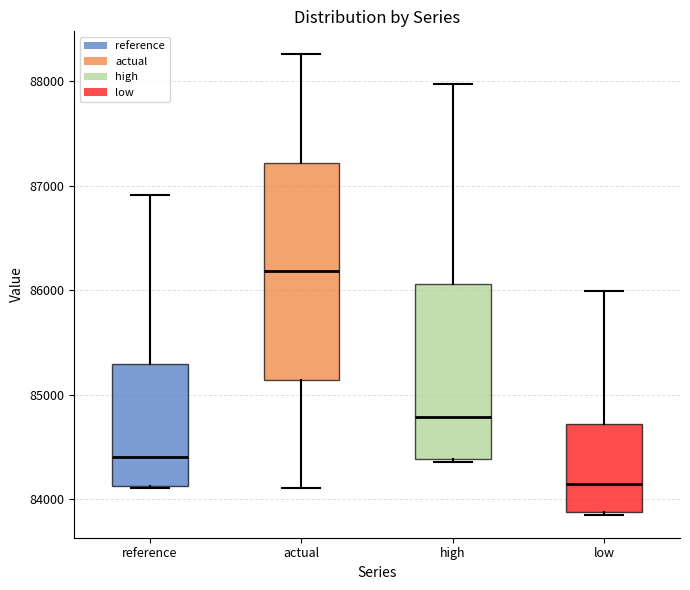

Reading left to right, read every box against the y-axis: the position of its median line, the range the box covers, and the ends of its whiskers. The values are not printed on the chart, so give them approximately, as read against the axis.

reference: median 84400, box 84100 to 85300, whiskers 84100 to 86900
actual: median 86200, box 85100 to 87200, whiskers 84100 to 88300
high: median 84800, box 84400 to 86100, whiskers 84400 to 88000
low: median 84100, box 83900 to 84700, whiskers 83900 to 86000